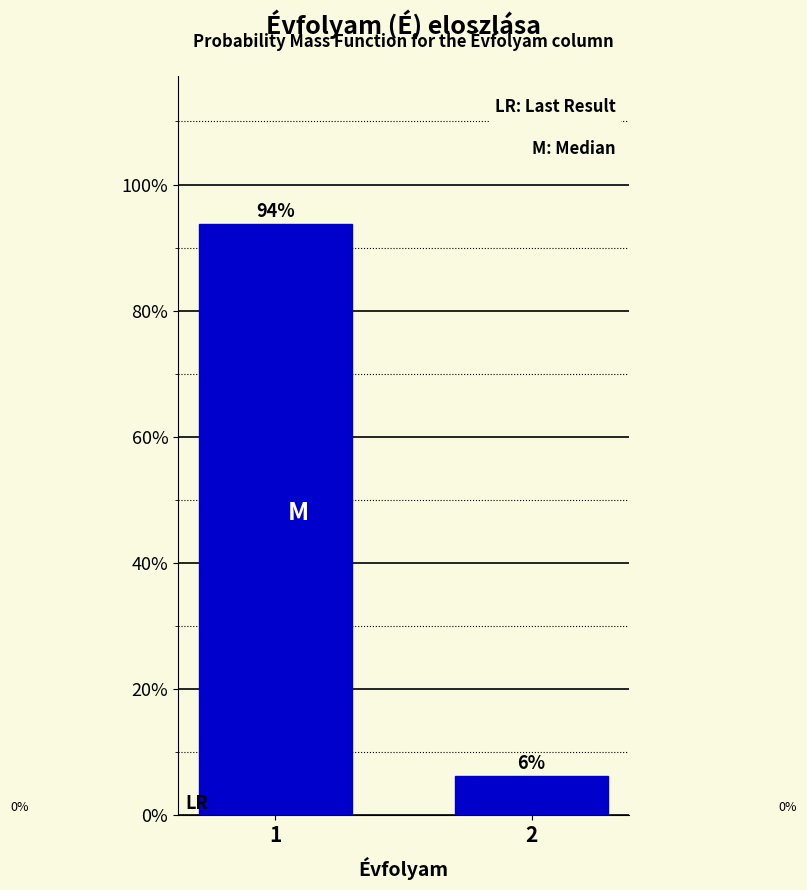

Are the bars horizontal?

No